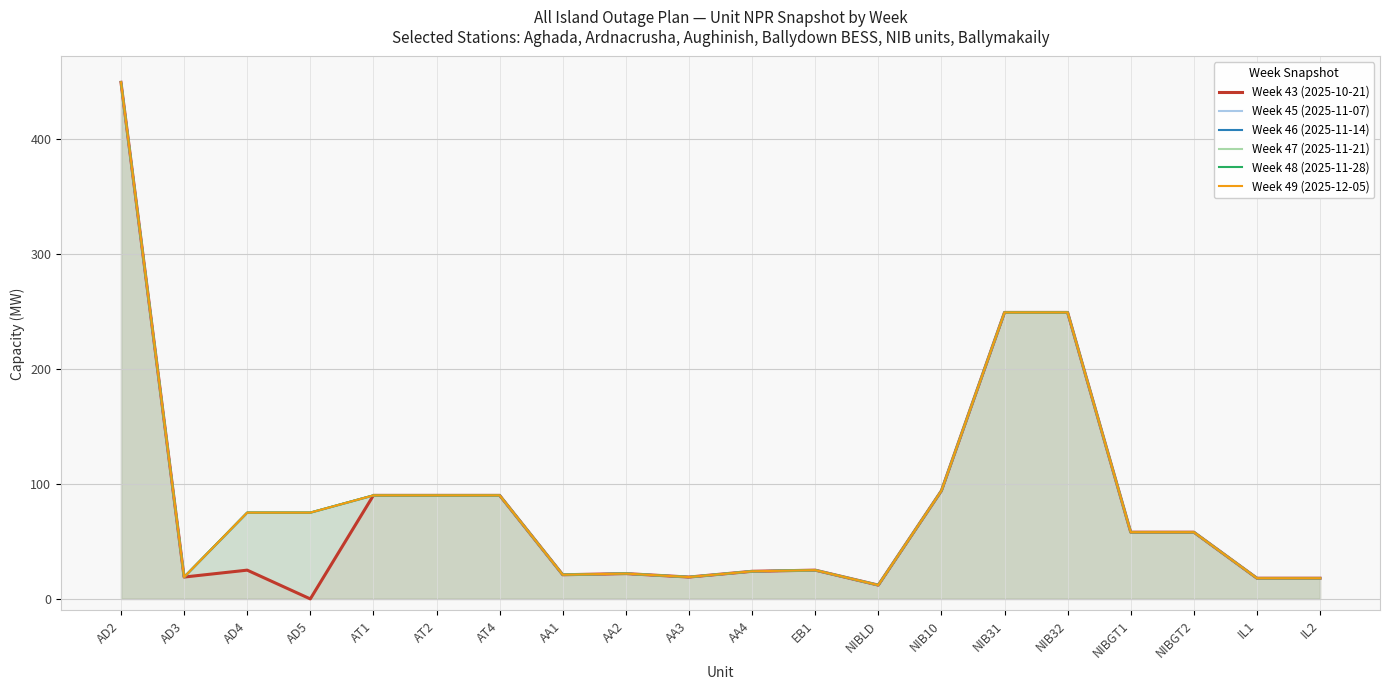

Reading left to right, extract all data points from this chart.

Week 43 (2025-10-21): AD2=449	AD3=19	AD4=25	AD5=0	AT1=90	AT2=90	AT4=90	AA1=21	AA2=22	AA3=19	AA4=24	EB1=25	NIBLD=12	NIB10=94	NIB31=249	NIB32=249	NIBGT1=58	NIBGT2=58	IL1=18	IL2=18
Week 45 (2025-11-07): AD2=449	AD3=19	AD4=75	AD5=75	AT1=90	AT2=90	AT4=90	AA1=21	AA2=22	AA3=19	AA4=24	EB1=25	NIBLD=12	NIB10=94	NIB31=249	NIB32=249	NIBGT1=58	NIBGT2=58	IL1=18	IL2=18
Week 46 (2025-11-14): AD2=449	AD3=19	AD4=75	AD5=75	AT1=90	AT2=90	AT4=90	AA1=21	AA2=22	AA3=19	AA4=24	EB1=25	NIBLD=12	NIB10=94	NIB31=249	NIB32=249	NIBGT1=58	NIBGT2=58	IL1=18	IL2=18
Week 47 (2025-11-21): AD2=449	AD3=19	AD4=75	AD5=75	AT1=90	AT2=90	AT4=90	AA1=21	AA2=22	AA3=19	AA4=24	EB1=25	NIBLD=12	NIB10=94	NIB31=249	NIB32=249	NIBGT1=58	NIBGT2=58	IL1=18	IL2=18
Week 48 (2025-11-28): AD2=449	AD3=19	AD4=75	AD5=75	AT1=90	AT2=90	AT4=90	AA1=21	AA2=22	AA3=19	AA4=24	EB1=25	NIBLD=12	NIB10=94	NIB31=249	NIB32=249	NIBGT1=58	NIBGT2=58	IL1=18	IL2=18
Week 49 (2025-12-05): AD2=449	AD3=19	AD4=75	AD5=75	AT1=90	AT2=90	AT4=90	AA1=21	AA2=22	AA3=19	AA4=24	EB1=25	NIBLD=12	NIB10=94	NIB31=249	NIB32=249	NIBGT1=58	NIBGT2=58	IL1=18	IL2=18